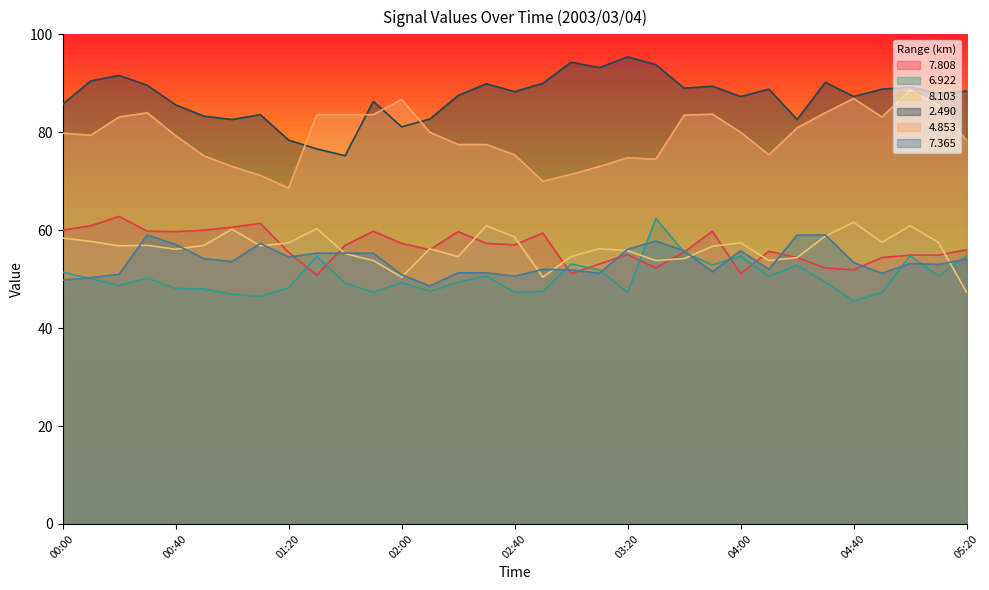

What position from the left is 02:30?

16